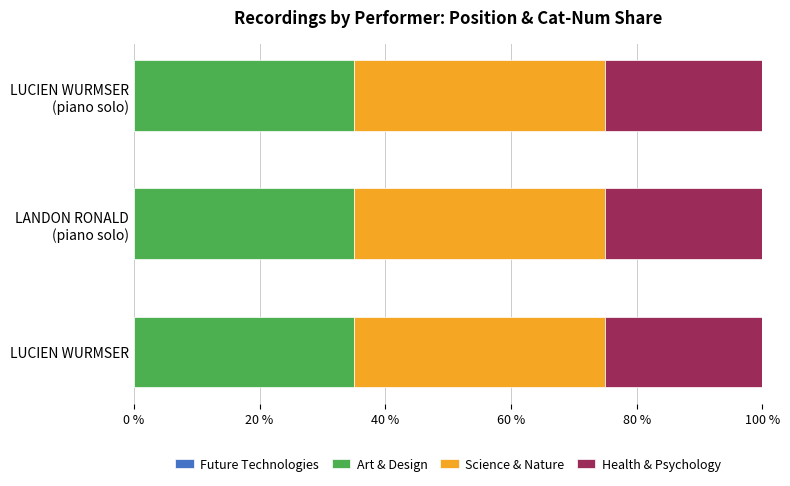

What is the total value across all series at LUCIEN WURMSER?

100.0